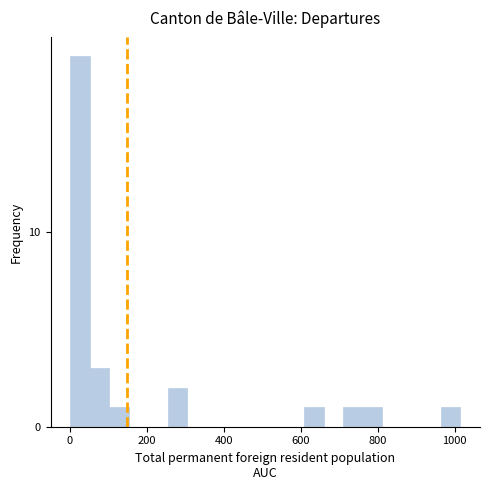

Around what value on the x-axis is the tallest bar? Give the approximate position of its centre, as read against the axis.

20